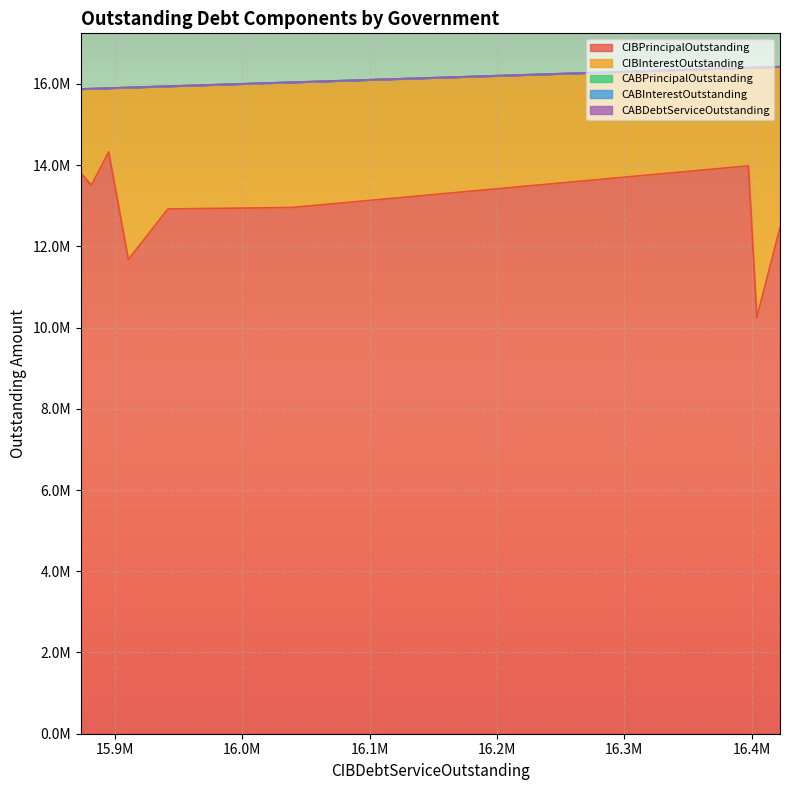

True or false: CABInterestOutstanding and CABPrincipalOutstanding cross at least once.

False